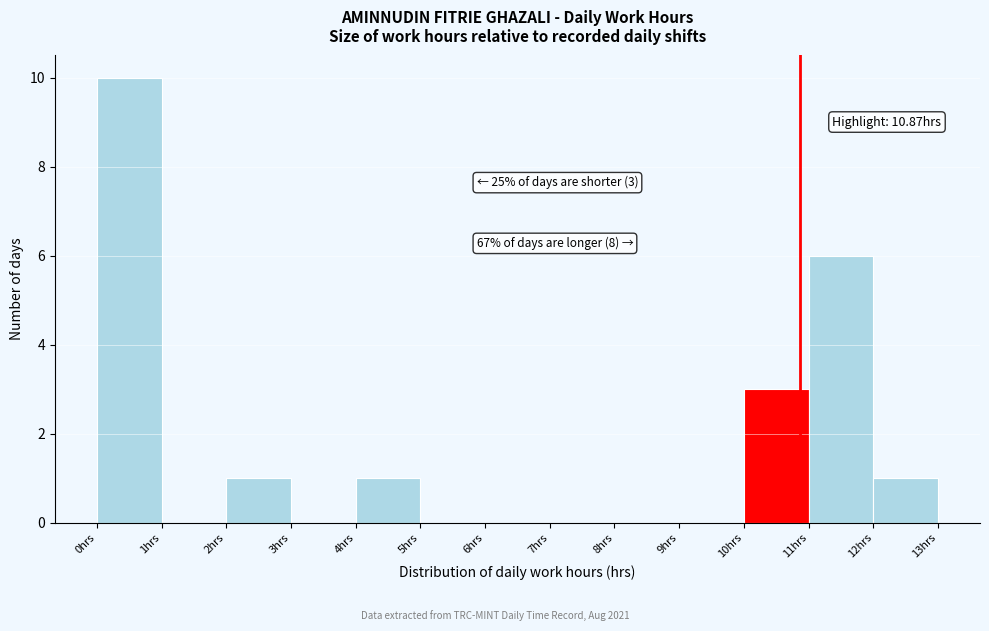

Which range on the x-axis has the tallest bar?

0 to 1